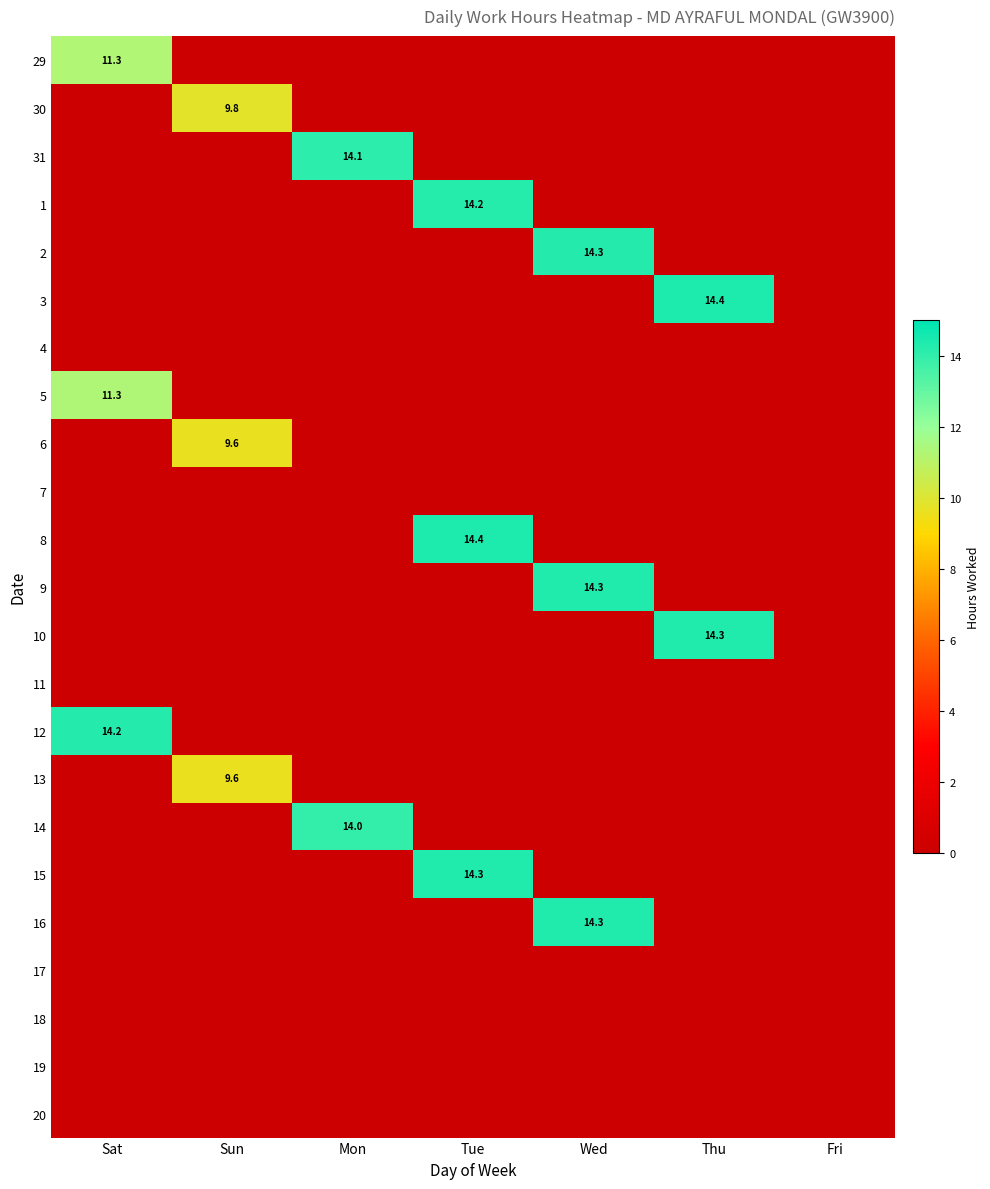

What is the difference between the highest and lowest values at Sat?

14.2